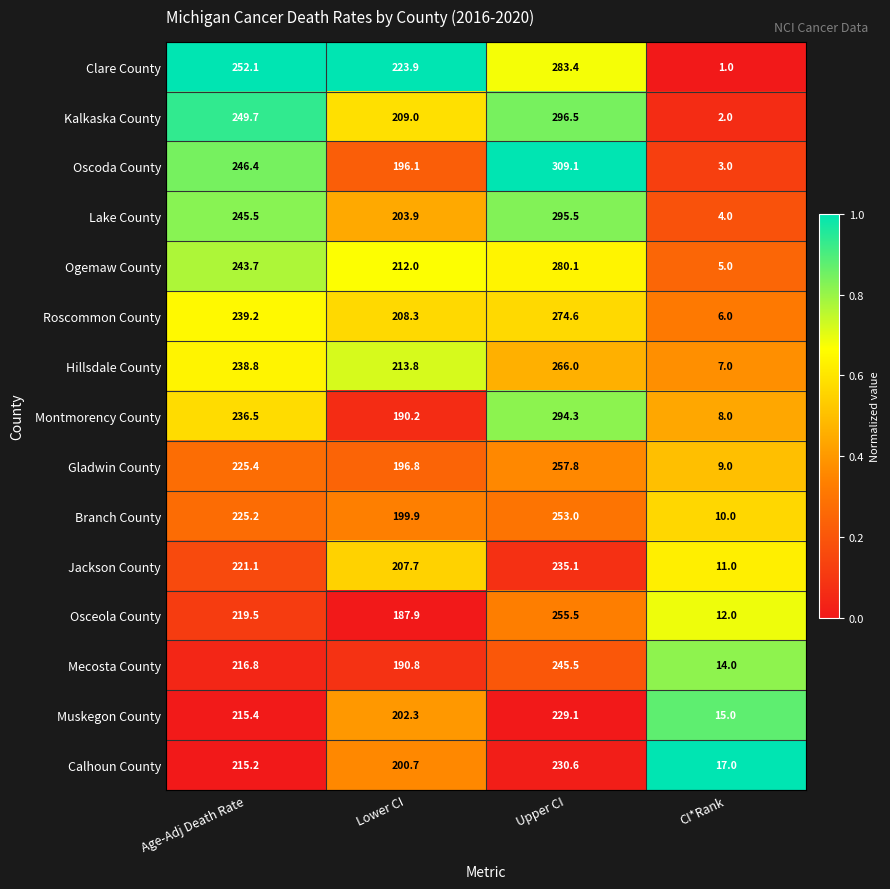

Read the Hillsdale County value at CI*Rank.

7.0